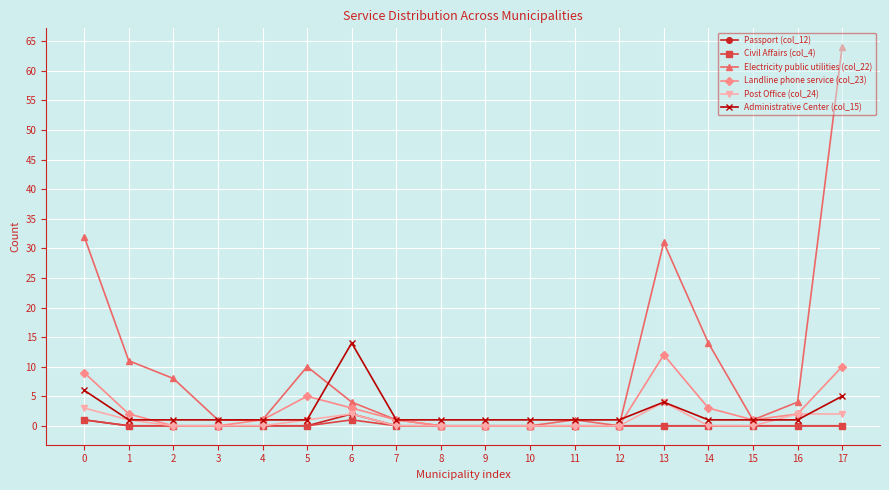

How many series are shown in this chart?

6